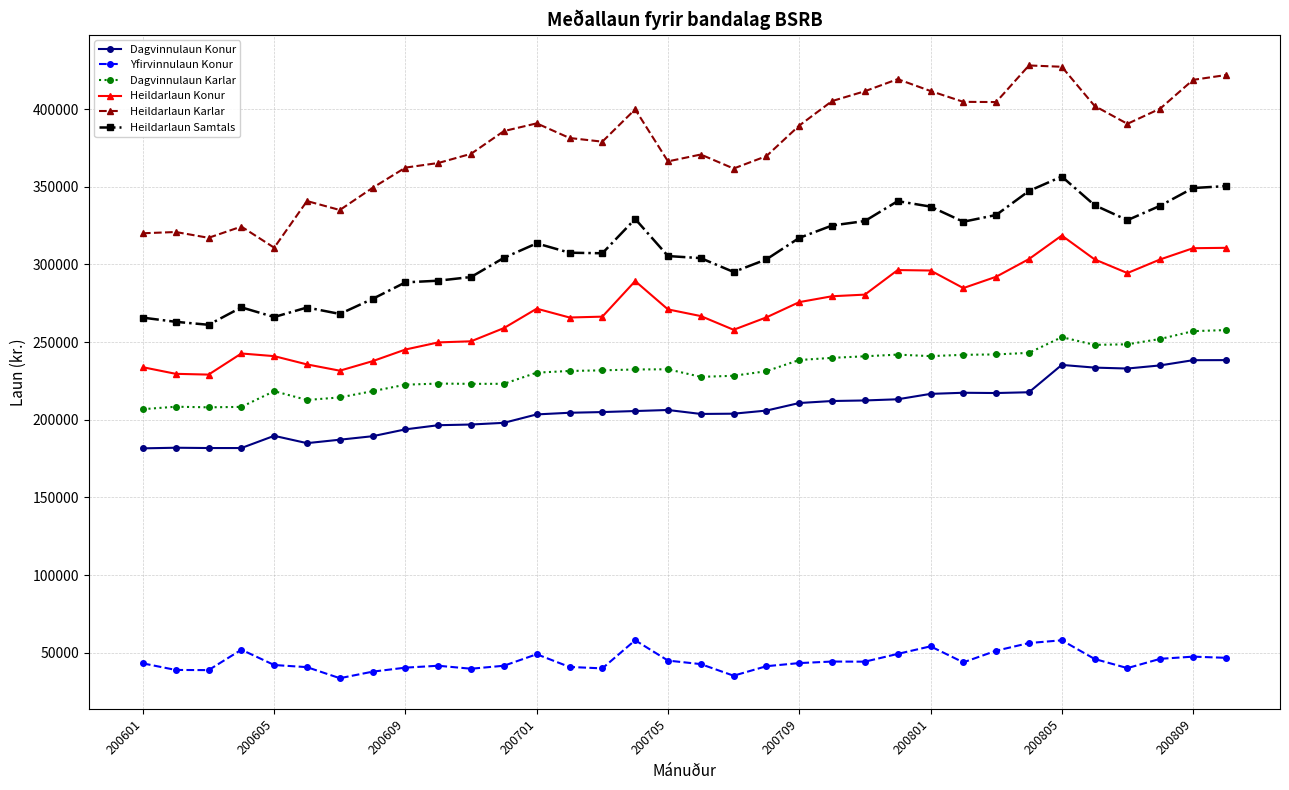

Is this an area chart (filled region under the line)?

No